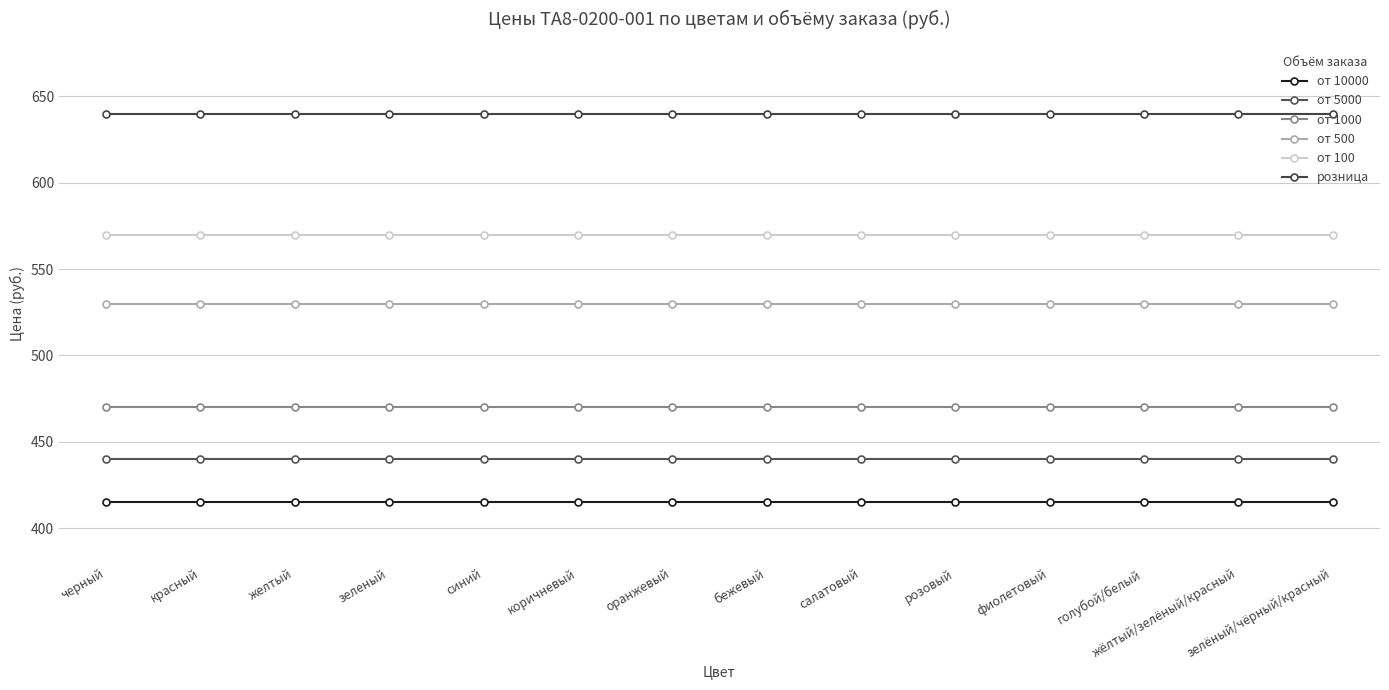

How many categories are shown in the chart?

14